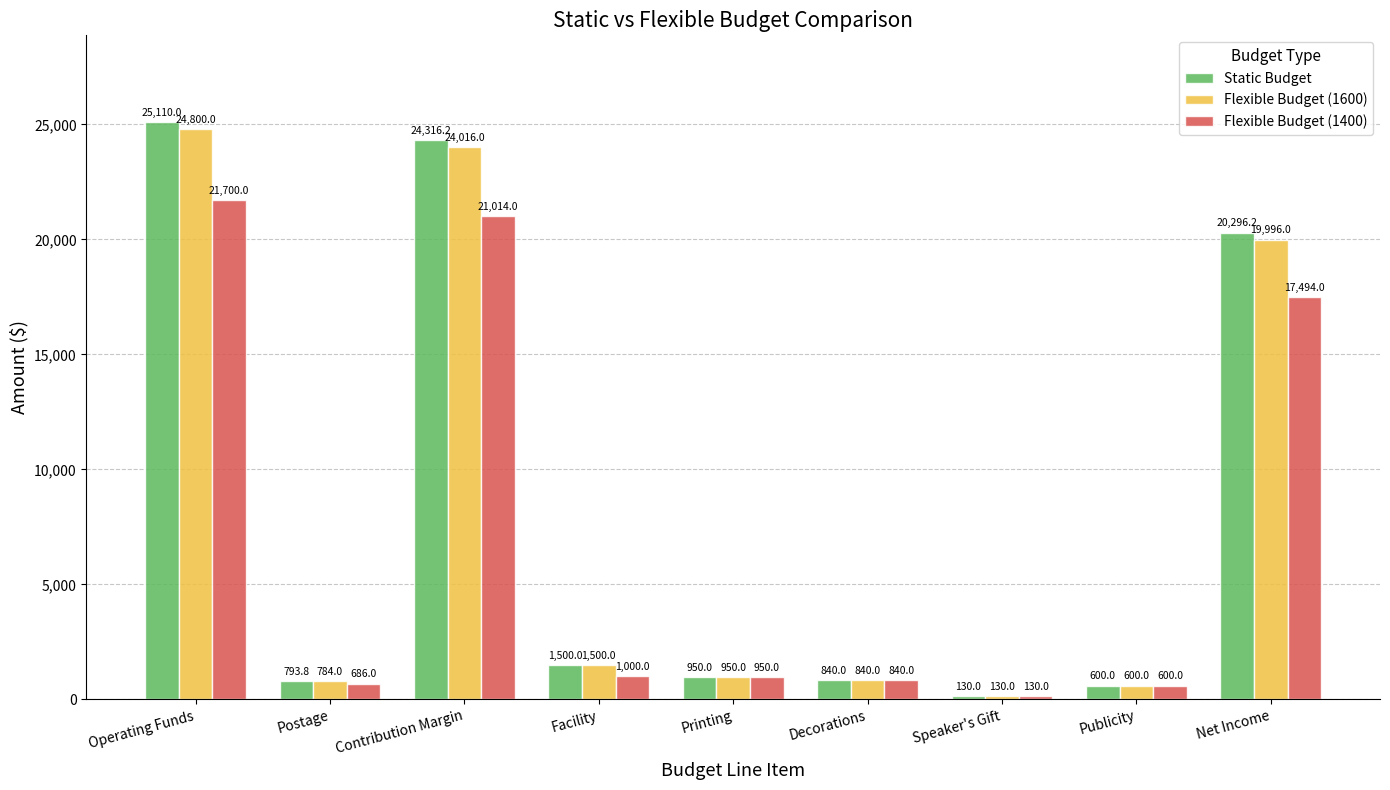

What is the sum of all Static Budget values?

74536.2